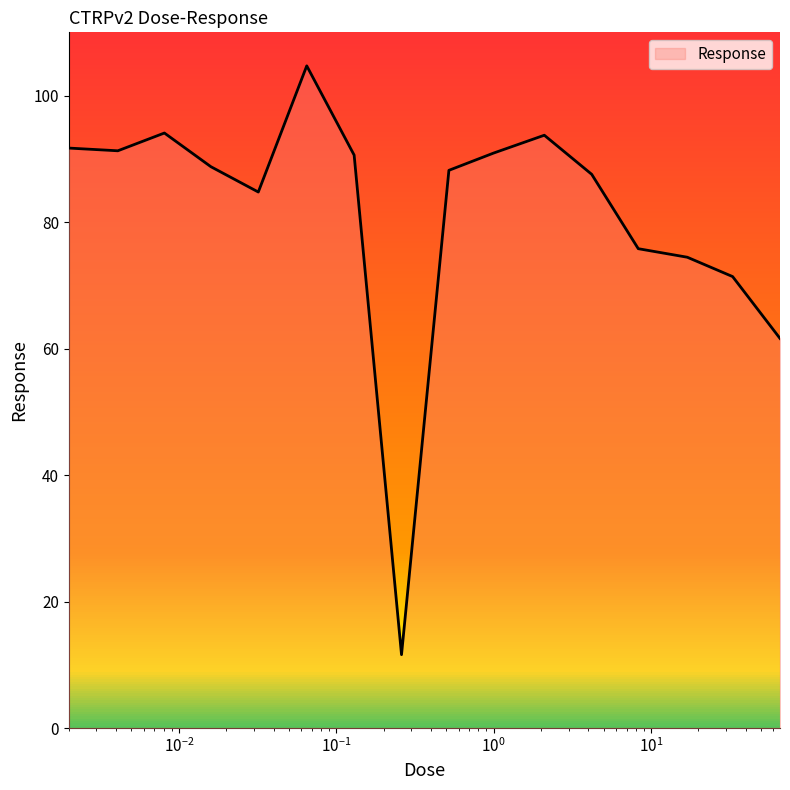

What is the difference between the maximum and minimum values?

93.1